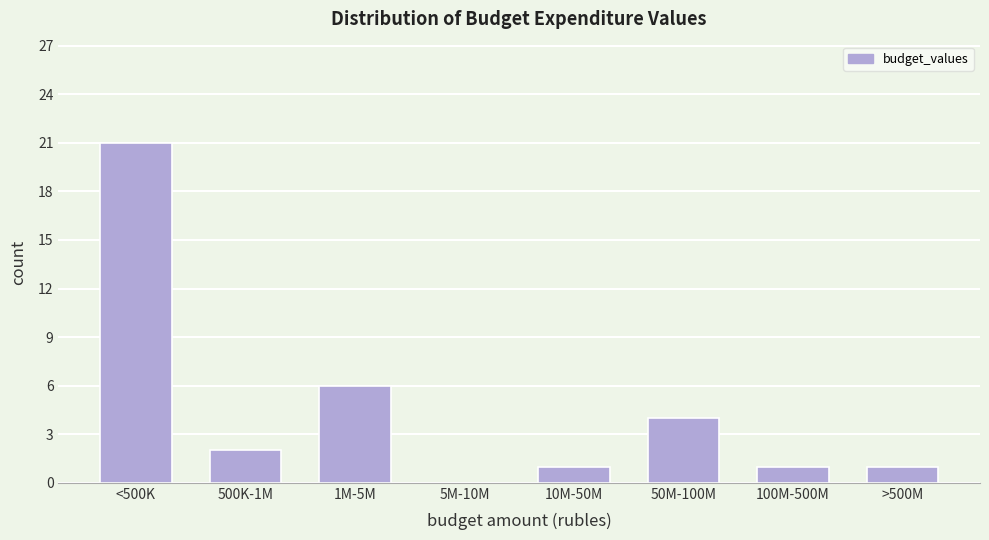

Reading left to right, transcribe all the data shown in this chart.

<500K=21	500K-1M=2	1M-5M=6	5M-10M=0	10M-50M=1	50M-100M=4	100M-500M=1	>500M=1